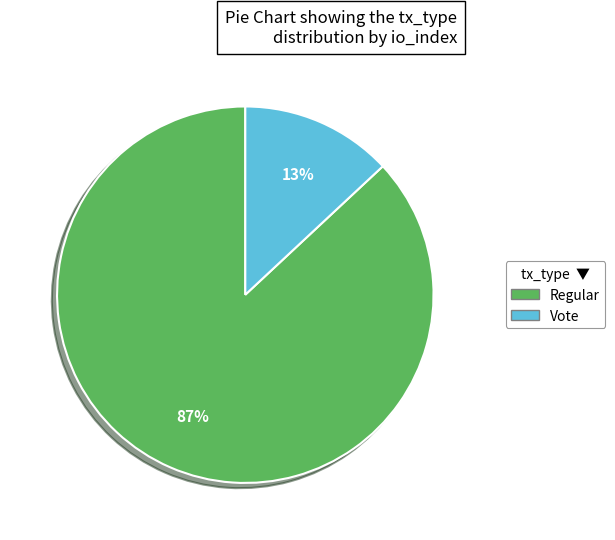

How many segments does this pie chart have?

2